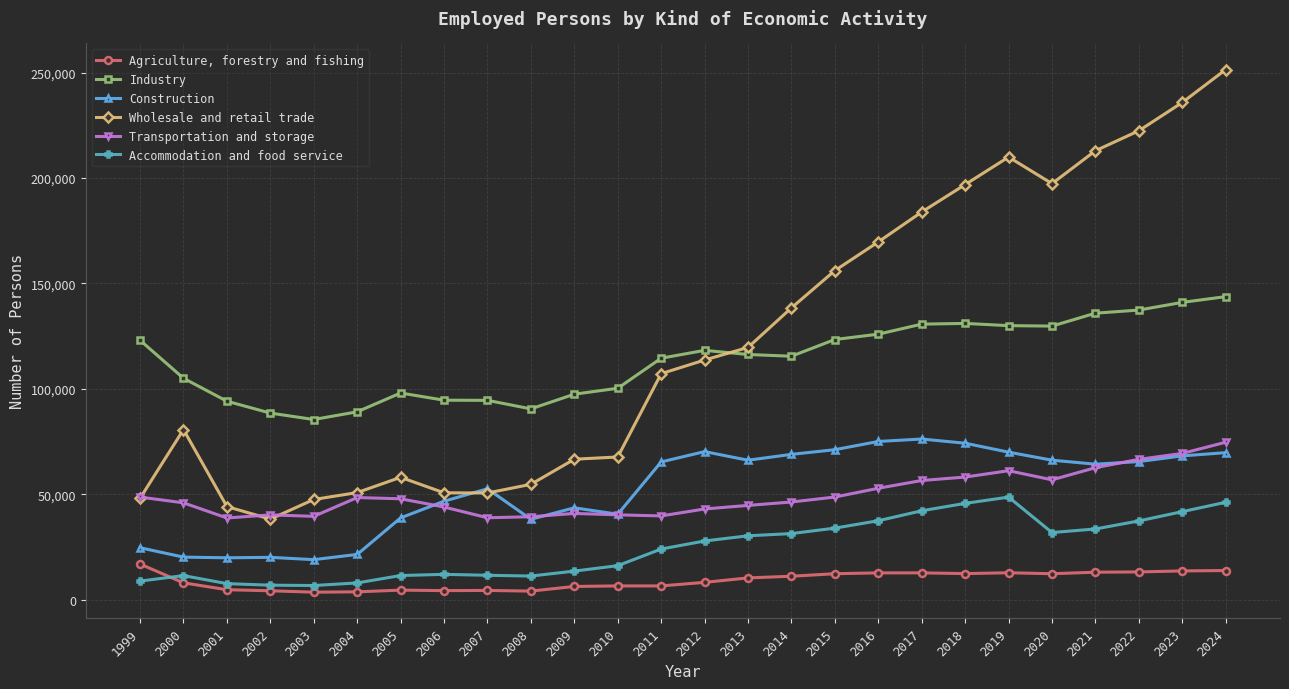

Where does the Industry series first go above 116284?

1999